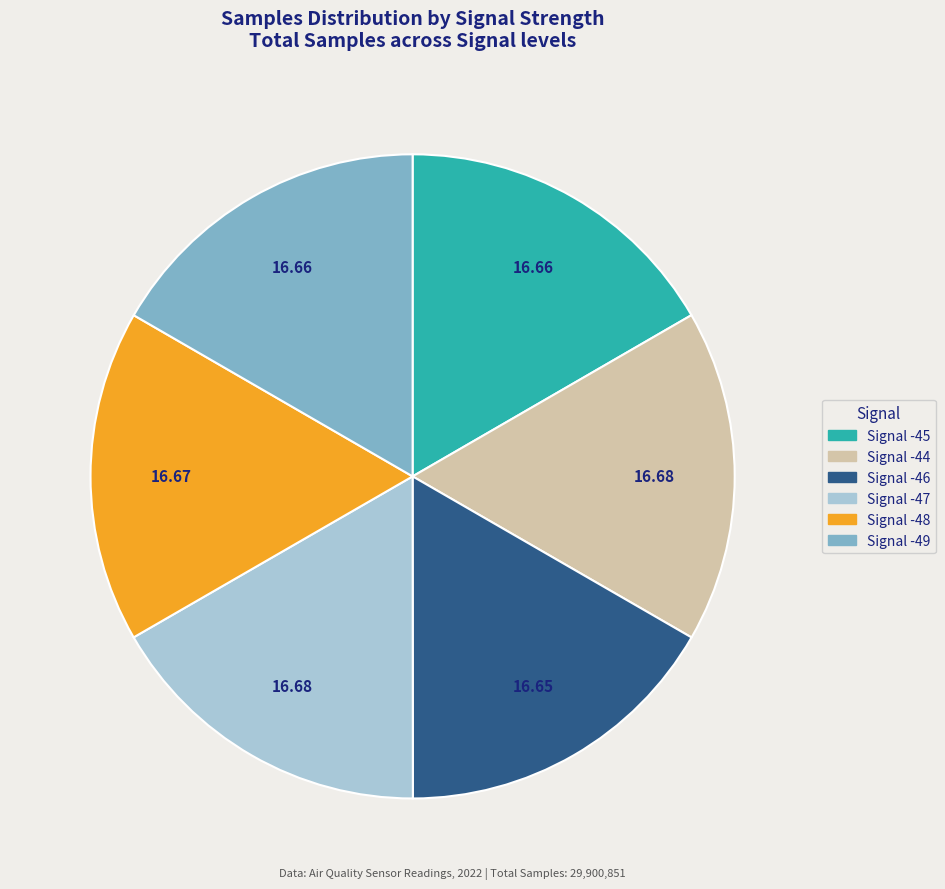

Is it true that Signal -47 is 6% of the pie?

False